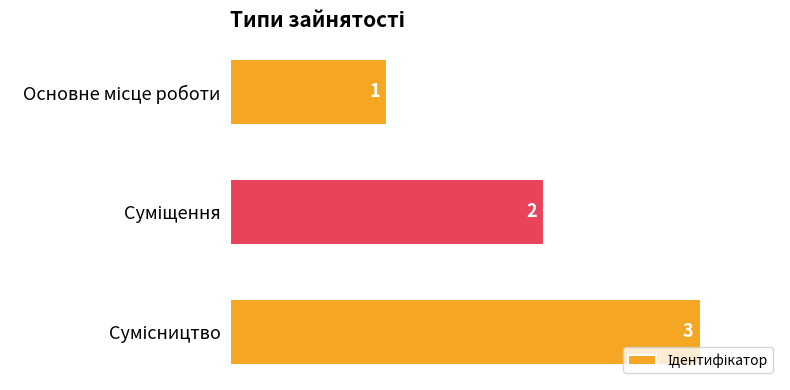

What is the minimum value shown in the chart?

1